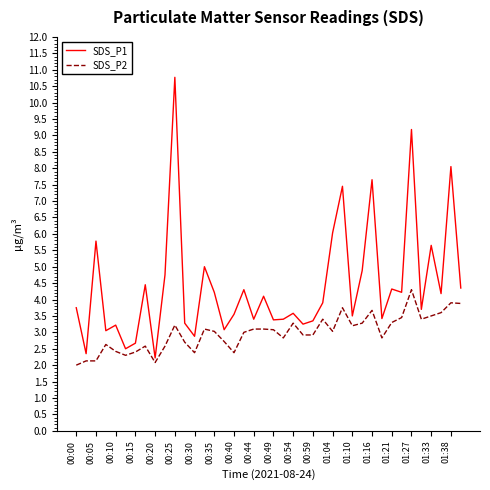

What is the difference between the maximum and minimum values in the SDS_P2 series?

2.3